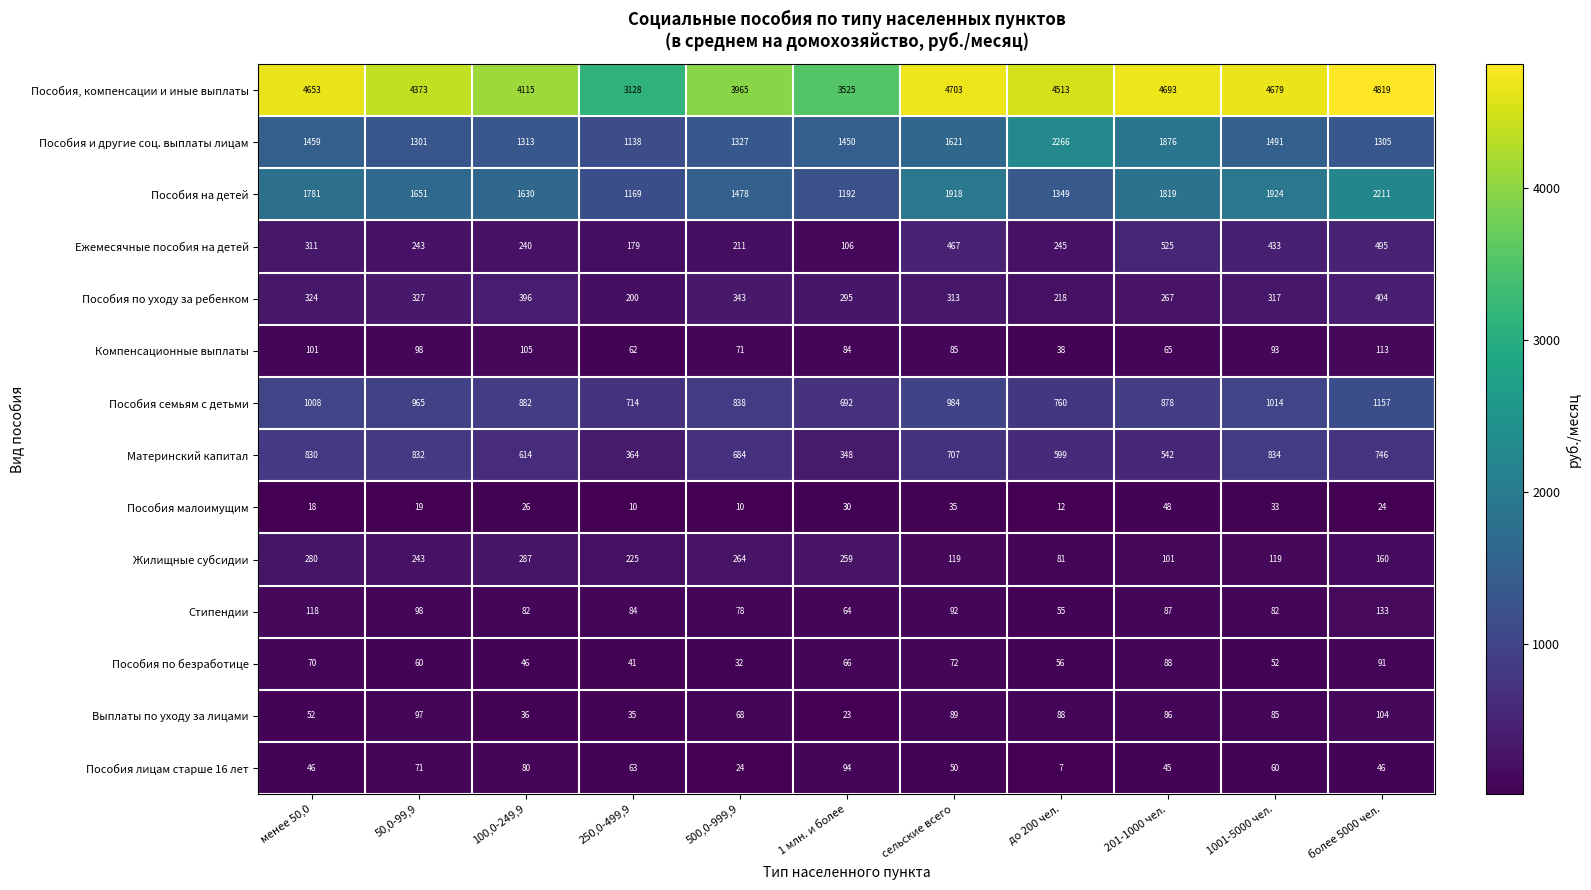

How many series are shown in this chart?

14